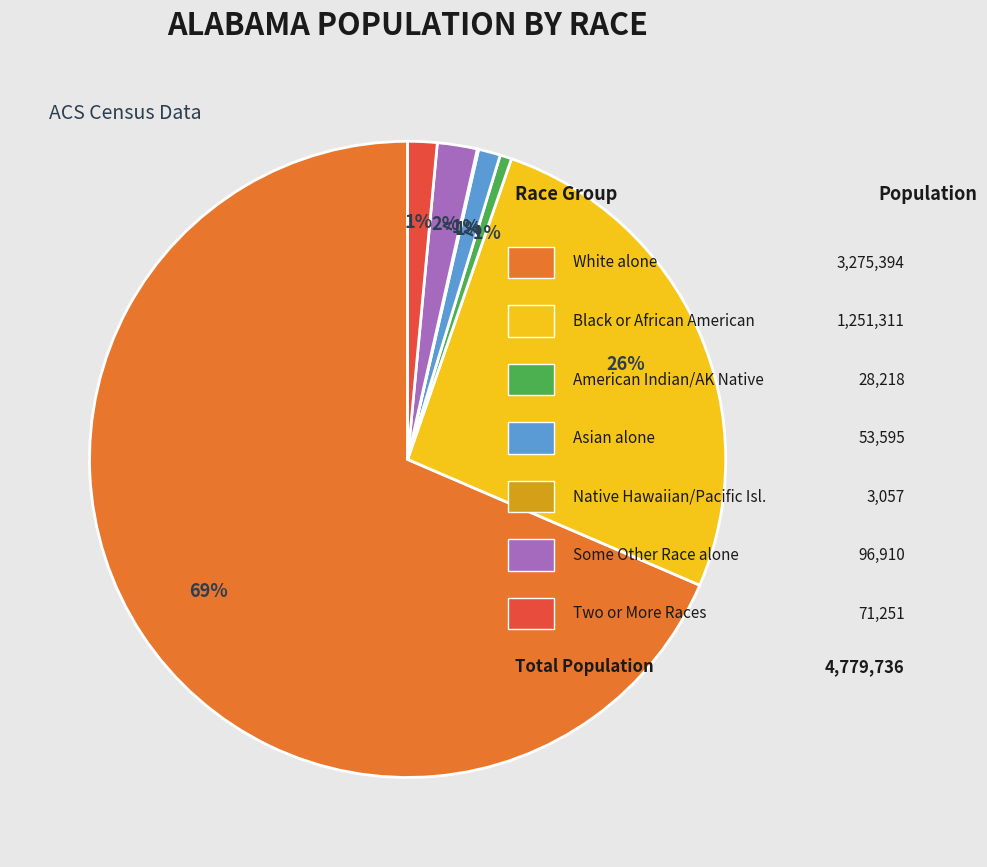

Is White alone the majority of the pie?

Yes